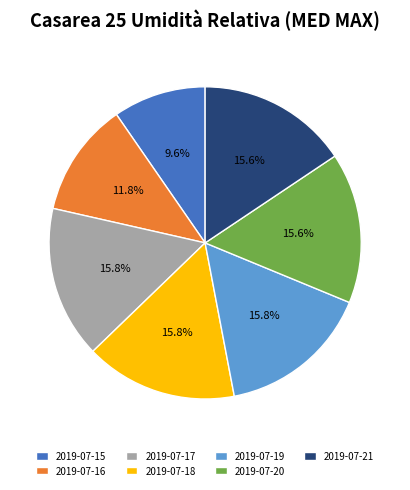

What is the smallest slice in the pie chart?

2019-07-15